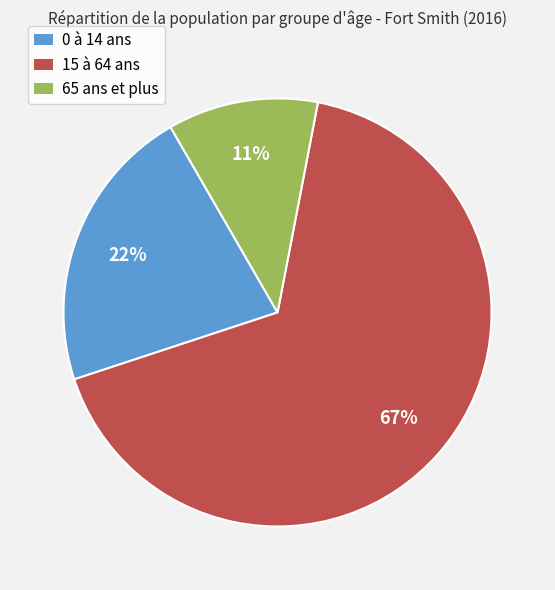

The 15 à 64 ans slice represents 67% of the pie. True or false?

True